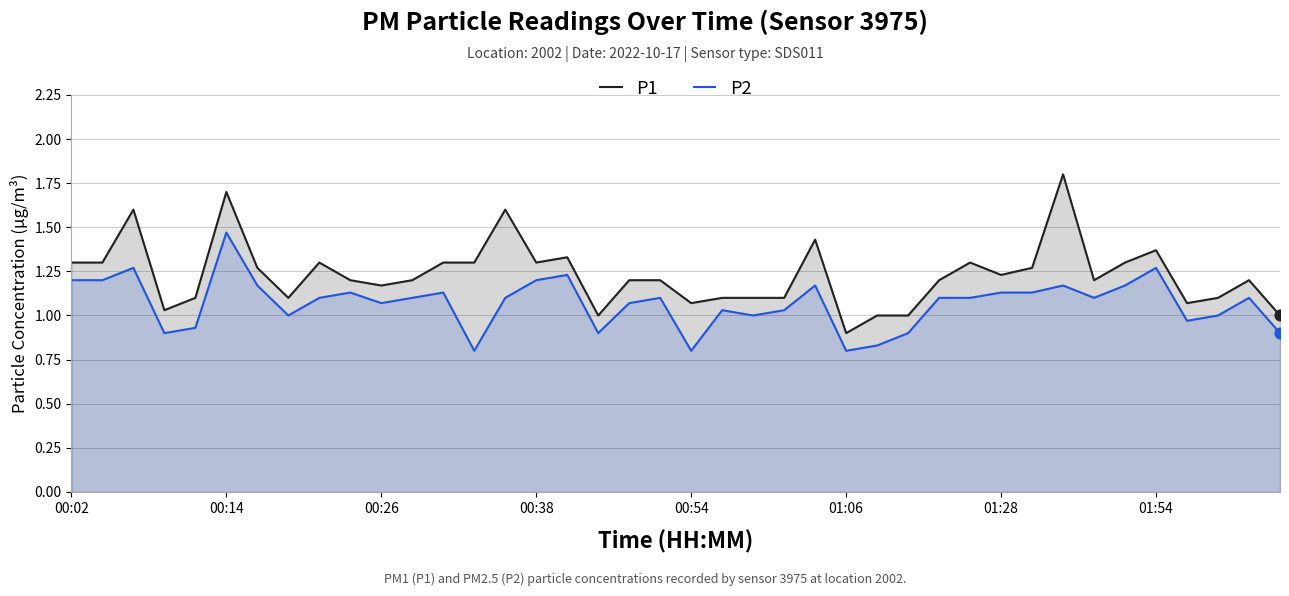

What is the total value across all series at 17?

1.9